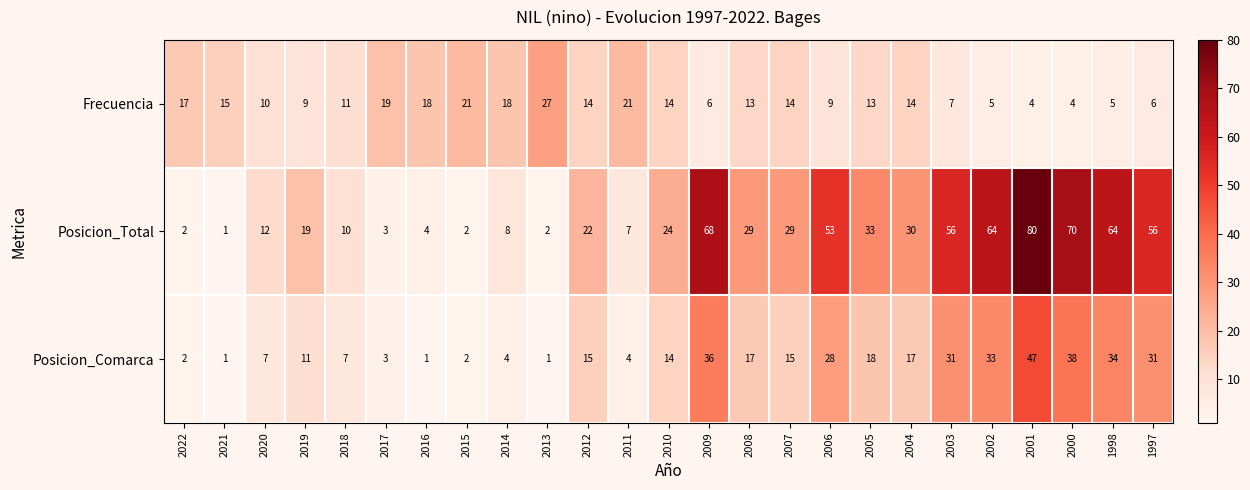

At 2016, list the series in order from smallest to largest.

Posicion_Comarca, Posicion_Total, Frecuencia